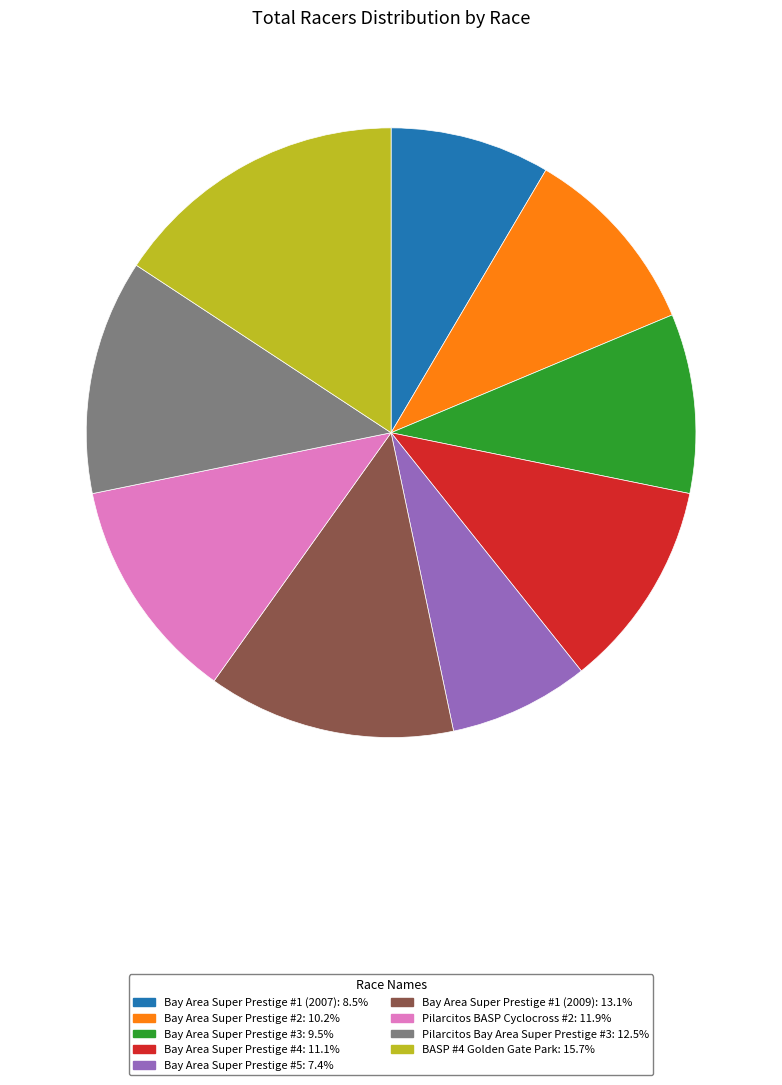

Count the number of slices in the pie.

9